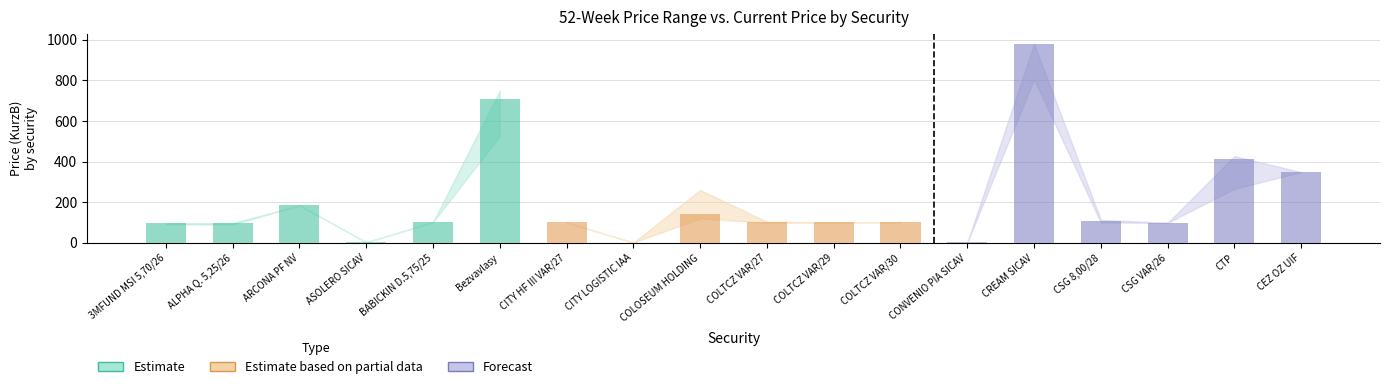

What is the average value of the Estimate based on partial data series?

90.2